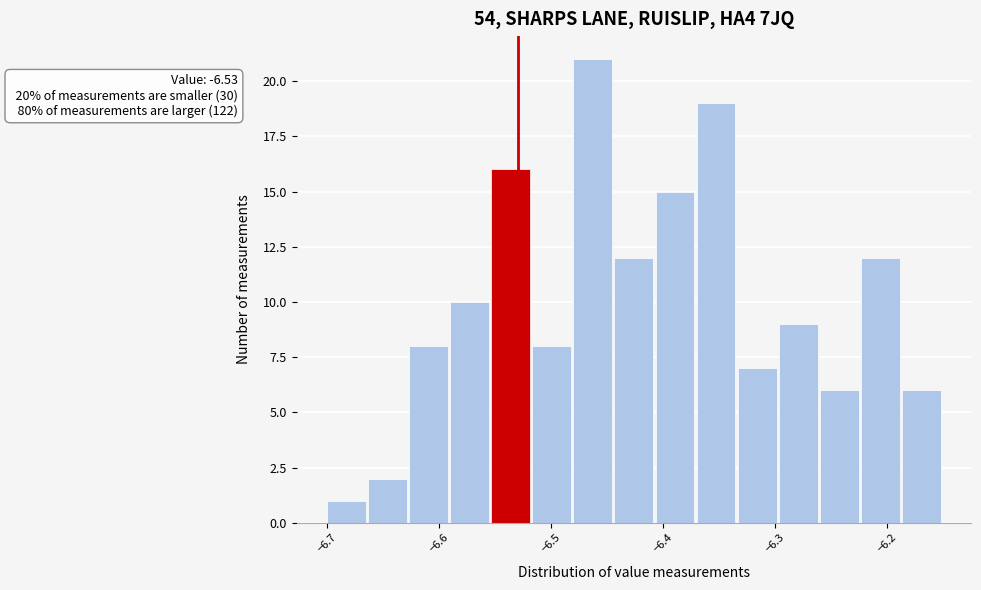

Read against the x-axis, roughly where is the centre of the tallest bar?

-6.46